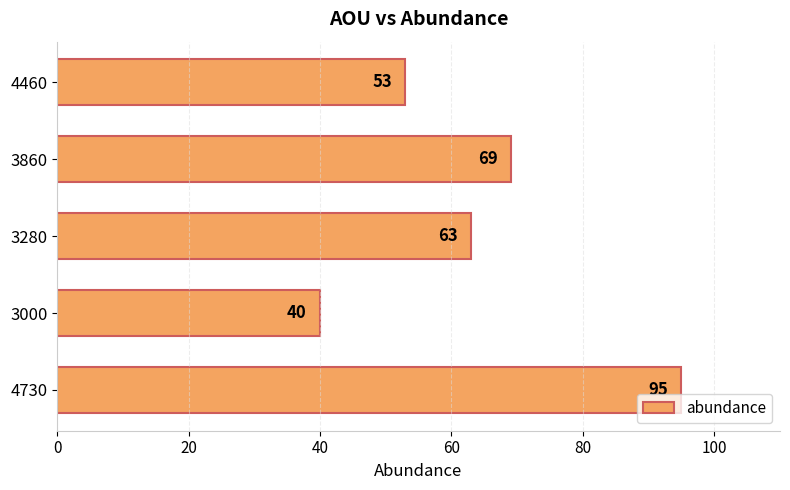

How many data points are less than 63?

2